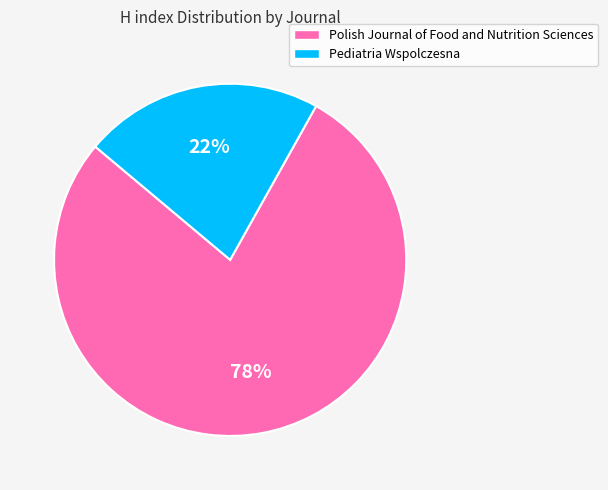

Rank the categories by value from lowest to highest.

Pediatria Wspolczesna, Polish Journal of Food and Nutrition Sciences